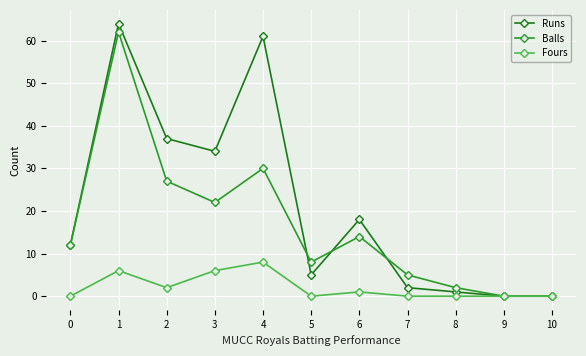

Which series ends up on top after the final intersection of Runs and Balls?

Balls